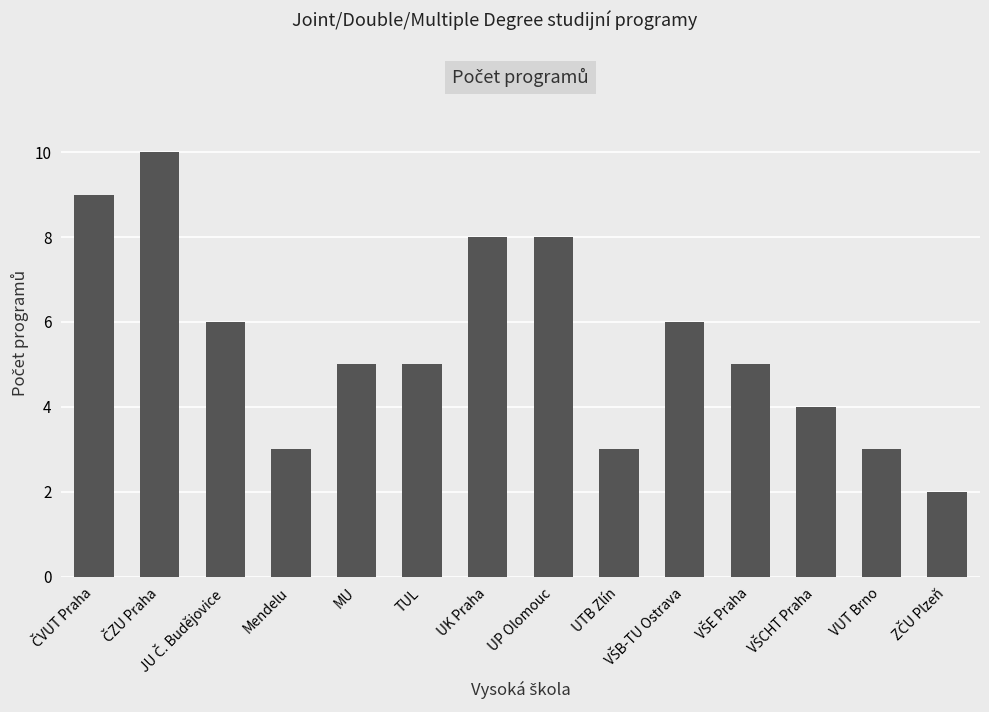

What is the approximate value at VUT Brno?

3